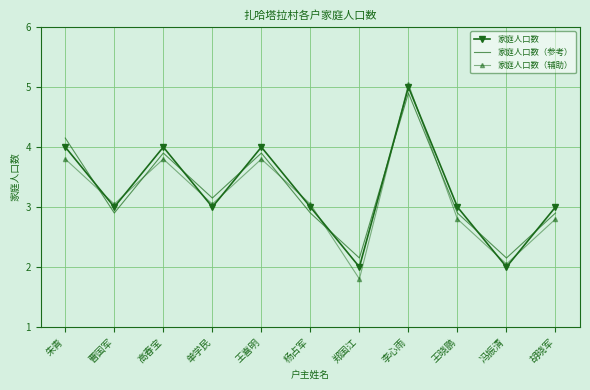

Which category has the lowest value across all series?

郑国江